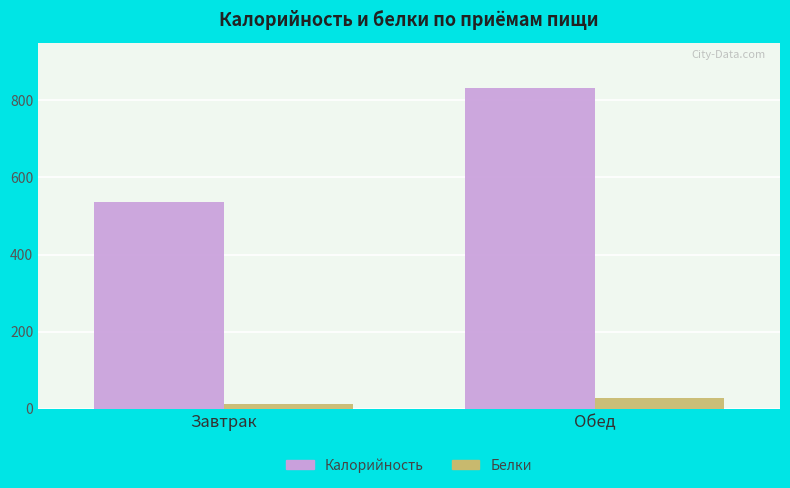

What are all the series names shown in the legend?

Калорийность, Белки